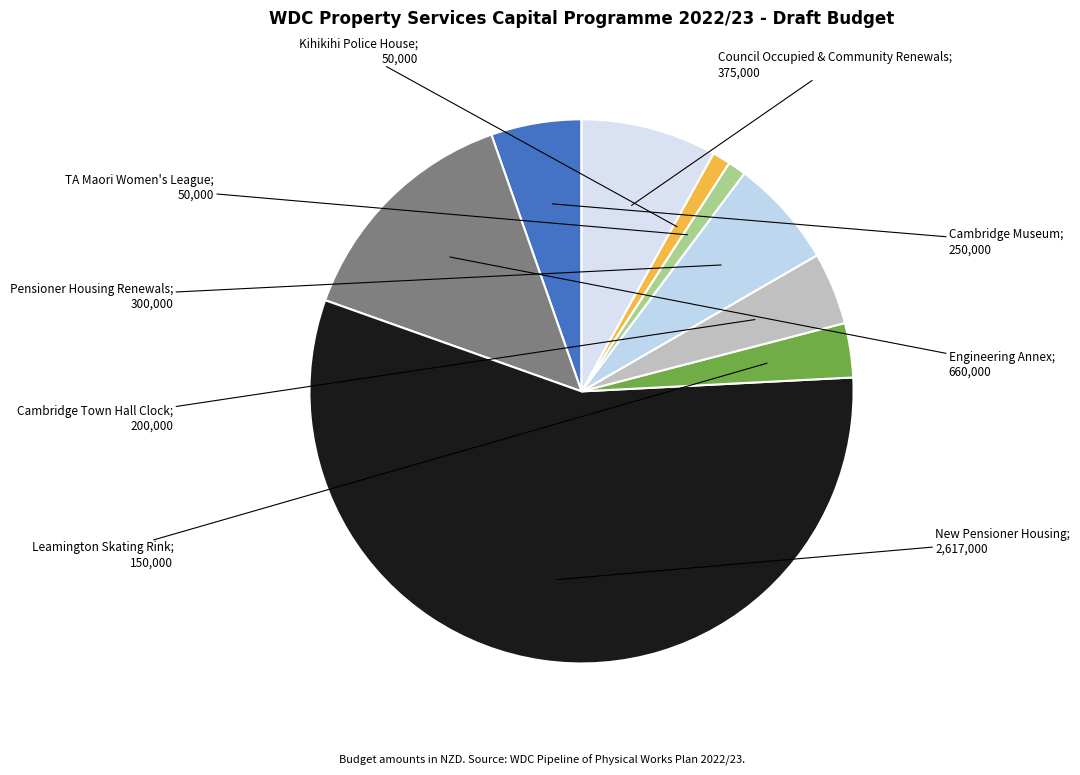

How many slices are in this pie chart?

9